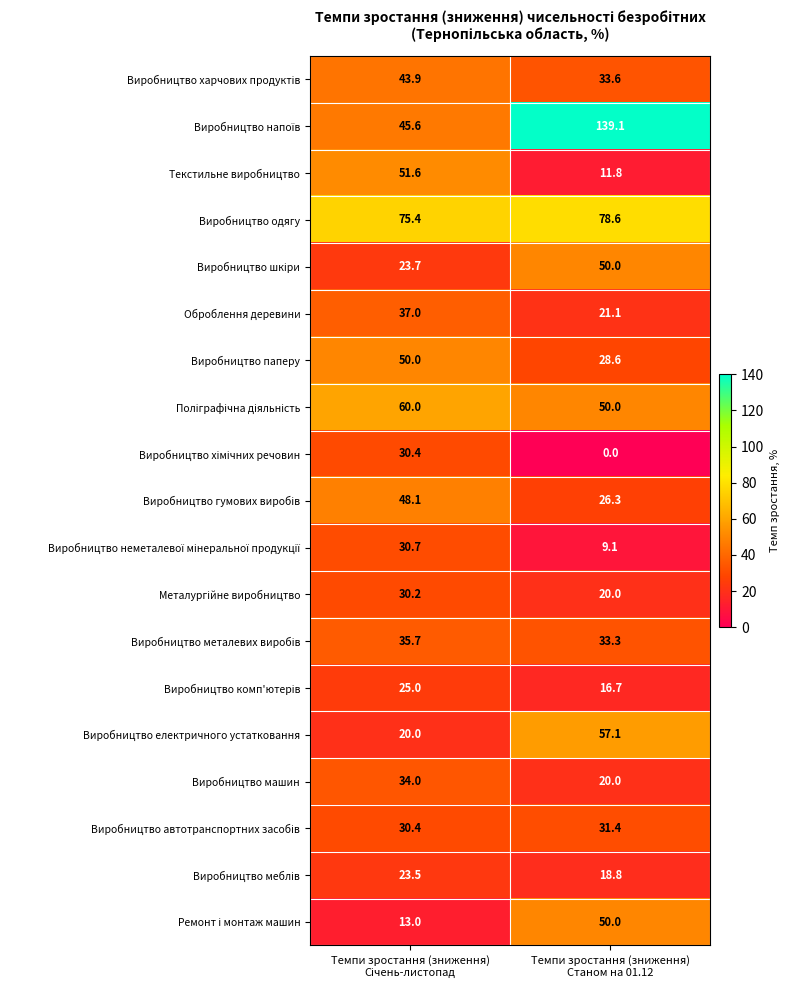

What is the greatest value displayed?

139.1